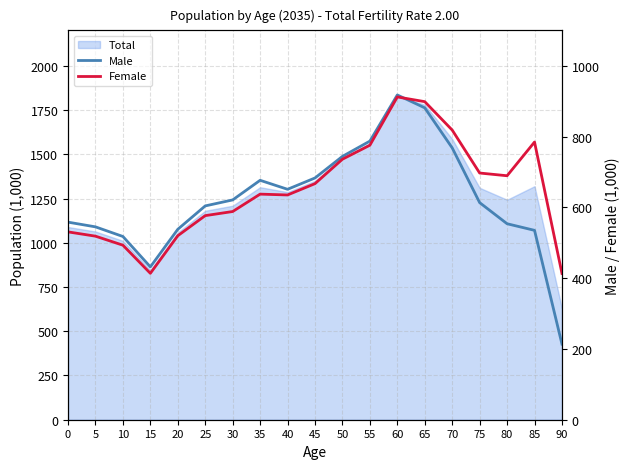

At which label does Male first exceed 613?

30